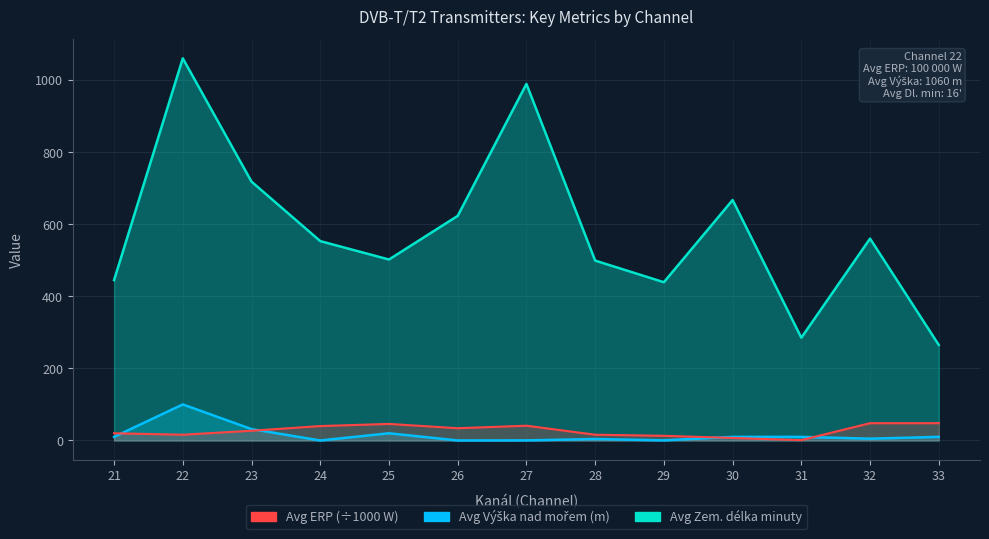

What is the maximum value for Avg Výška nad mořem?

1060.0